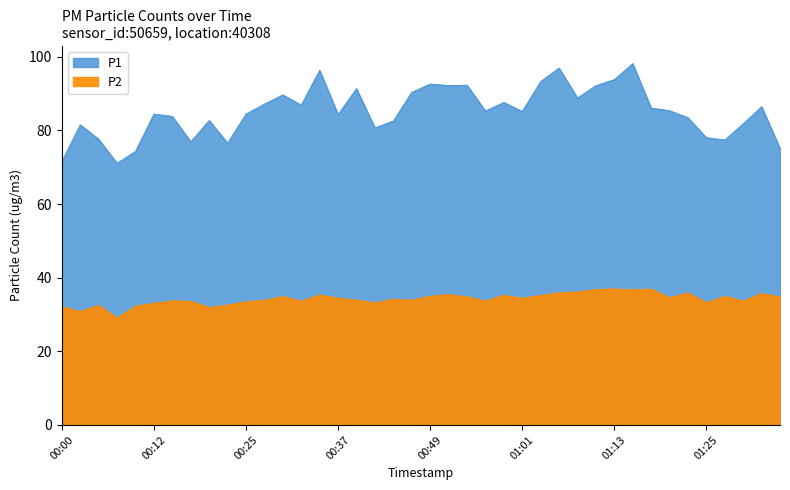

True or false: P1 has a value of 142.0 at 01:08.

False